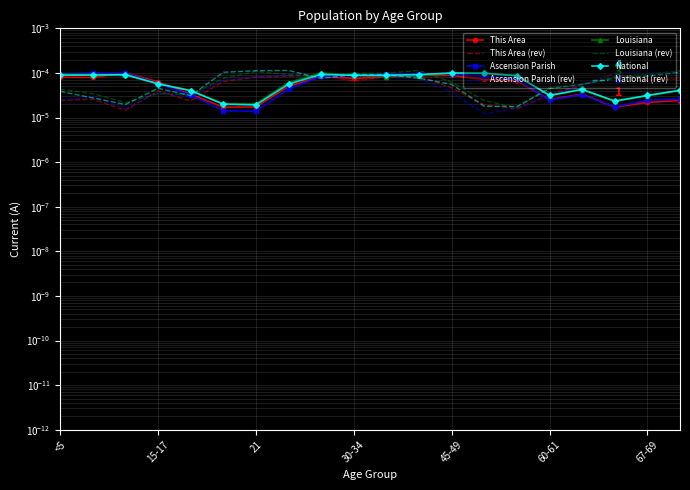

Where do Louisiana and National first cross each other?

30-34 and 35-39